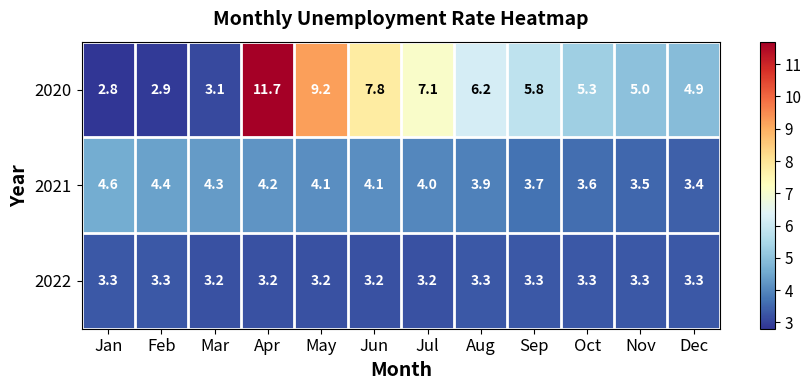

What is the difference between the second highest and minimum values in the 2021 series?

1.0